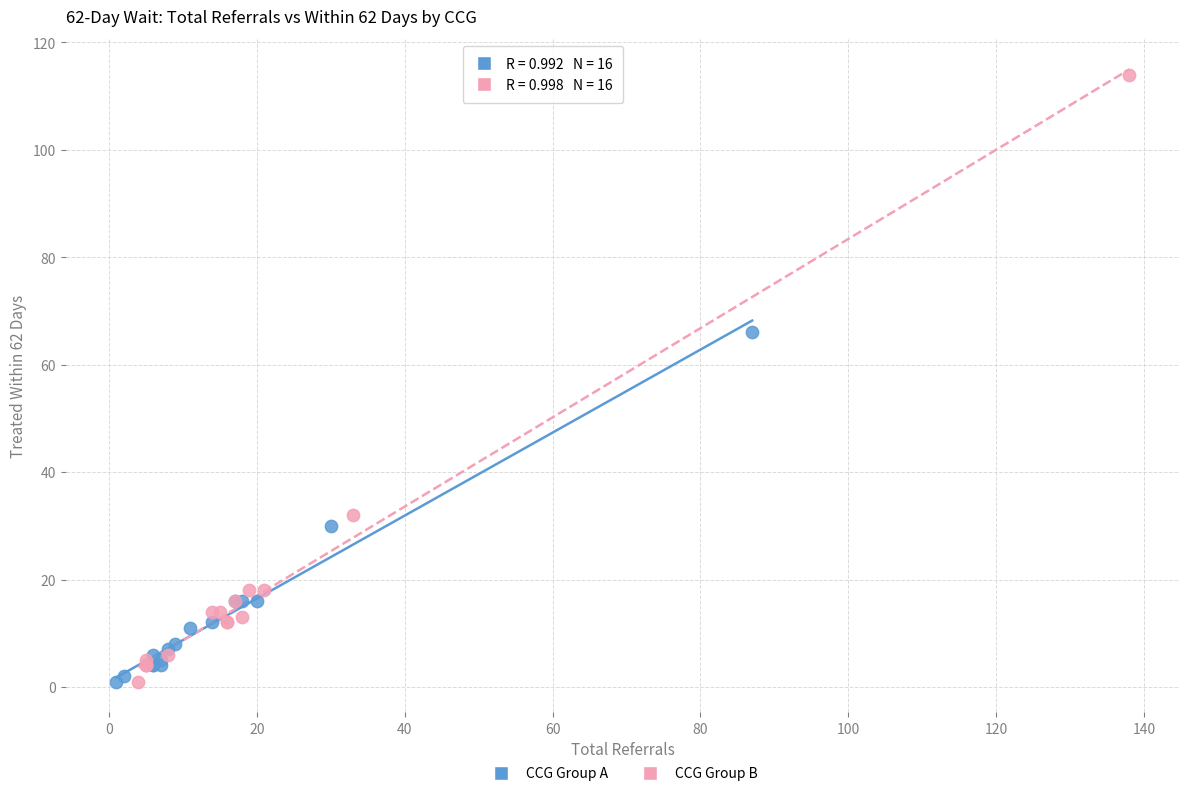

Which series has the widest spread of Y values?

CCG Group B